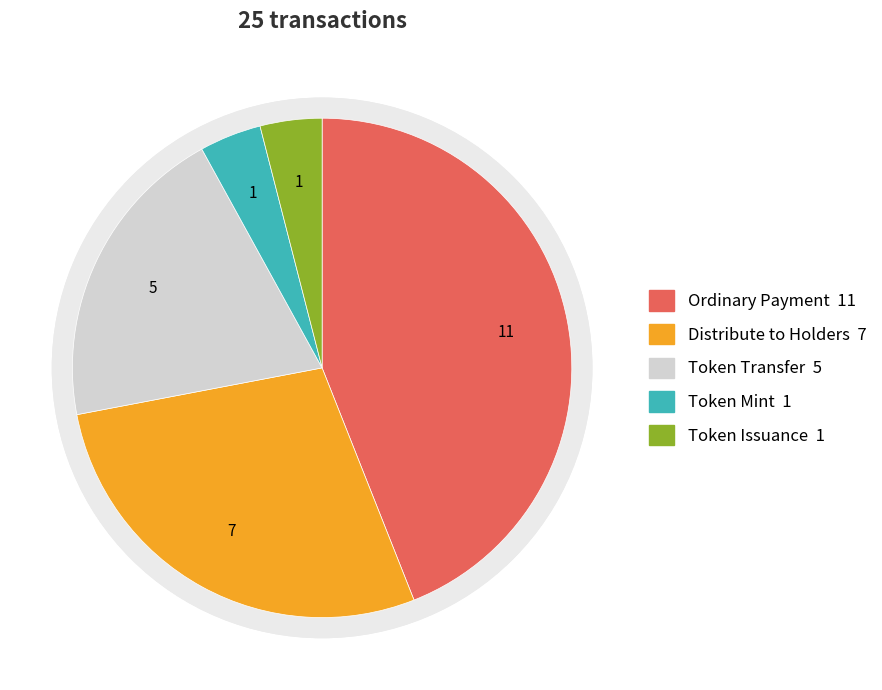

What is the change in value from Ordinary Payment to Token Transfer?

-6